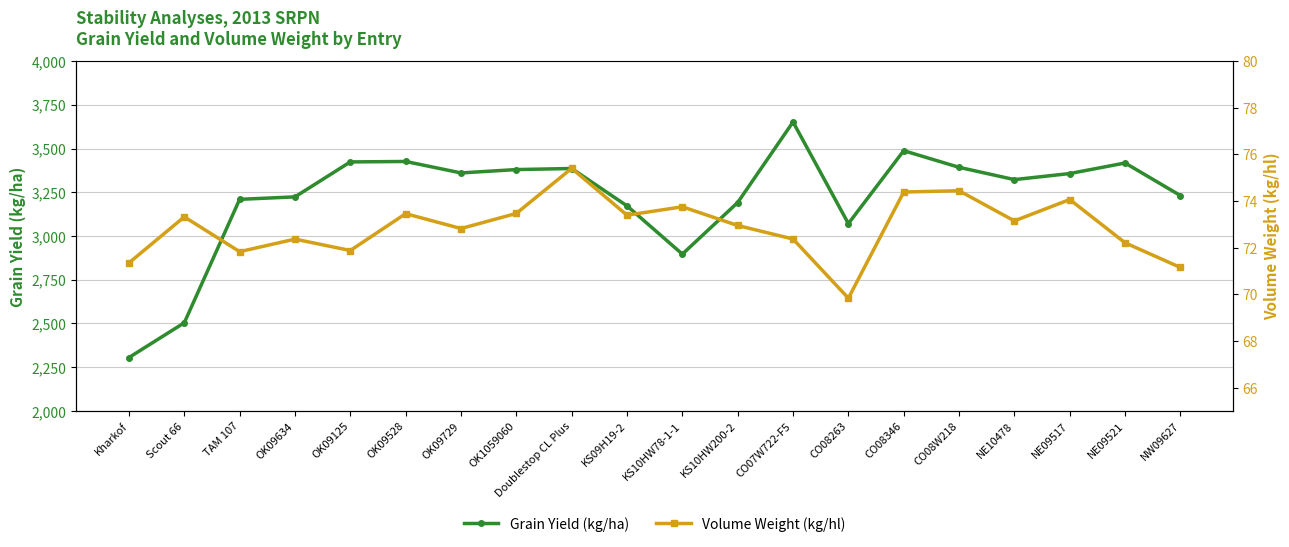

What is the difference between the second highest and second lowest values in the Grain Yield (kg/ha) series?

983.5